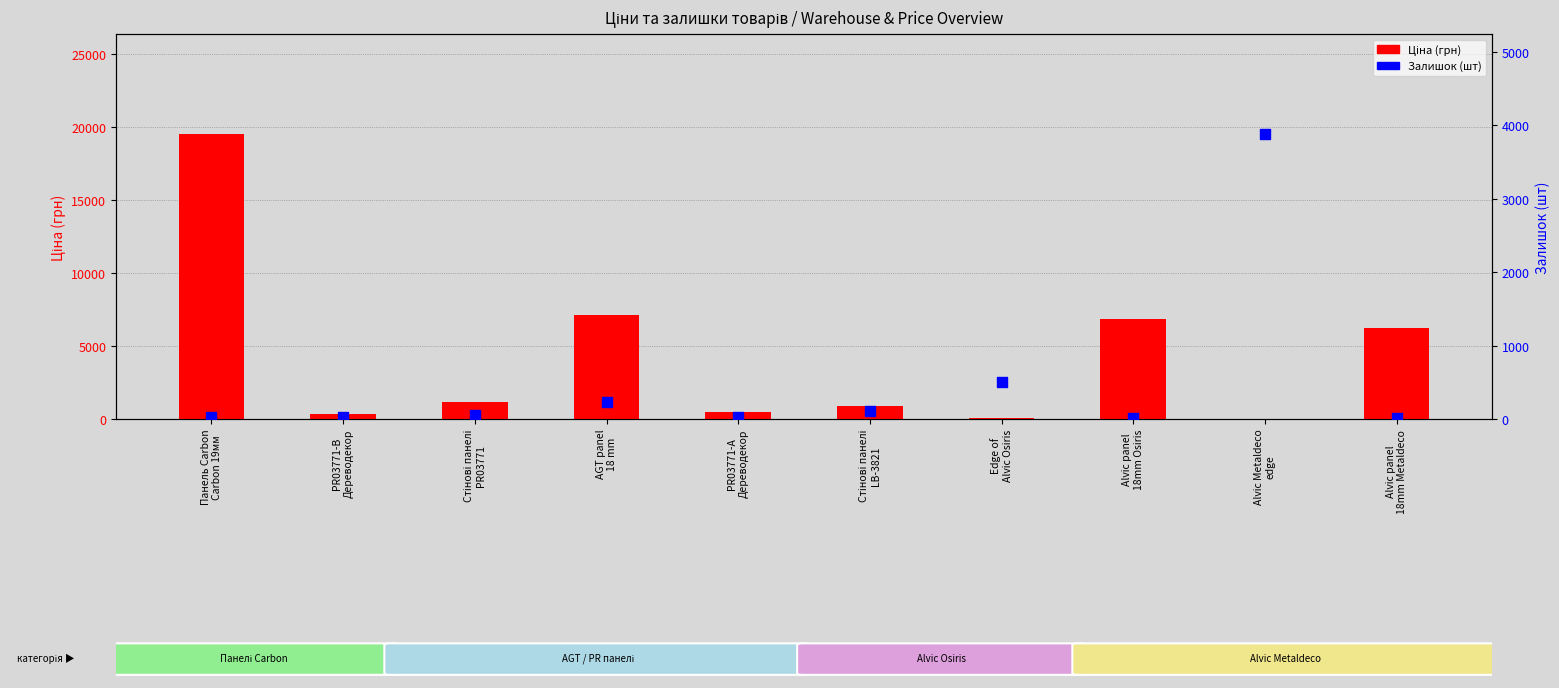

Which series has the largest Y range (max minus min)?

Ціна